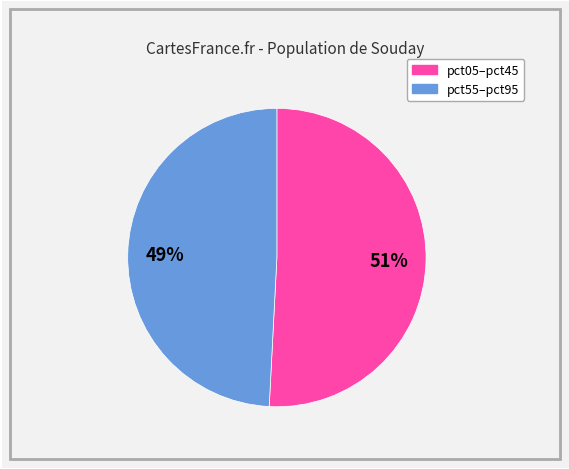

Is there a majority slice in this chart?

Yes